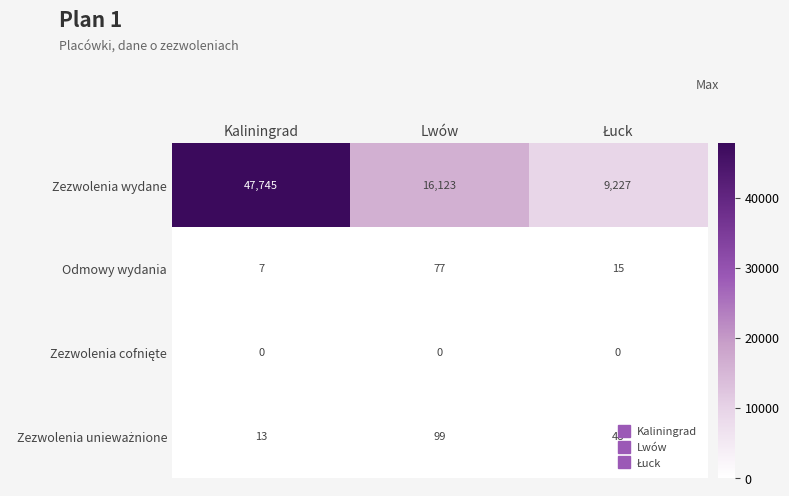

What is the maximum value shown in the chart?

47745